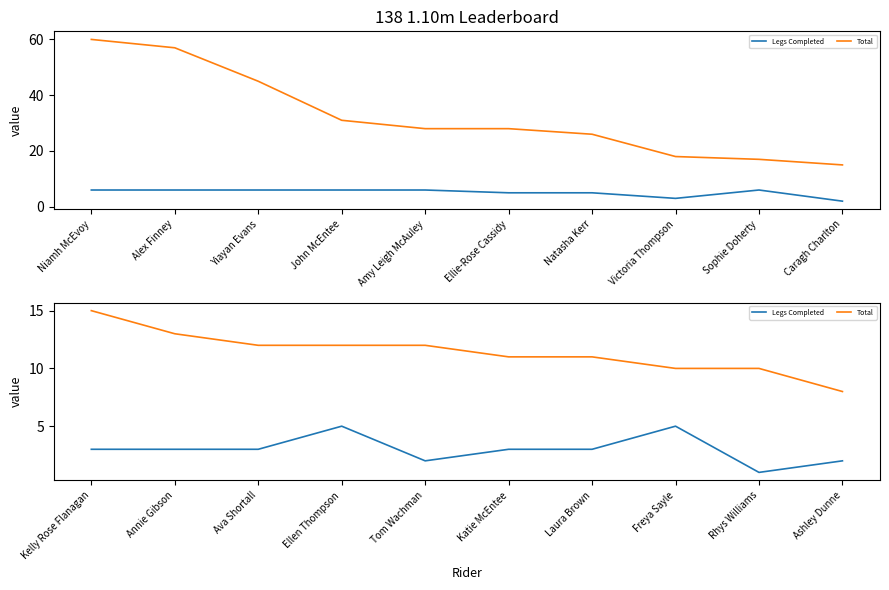

Where does the Total series first go above 12?

Kelly Rose Flanagan